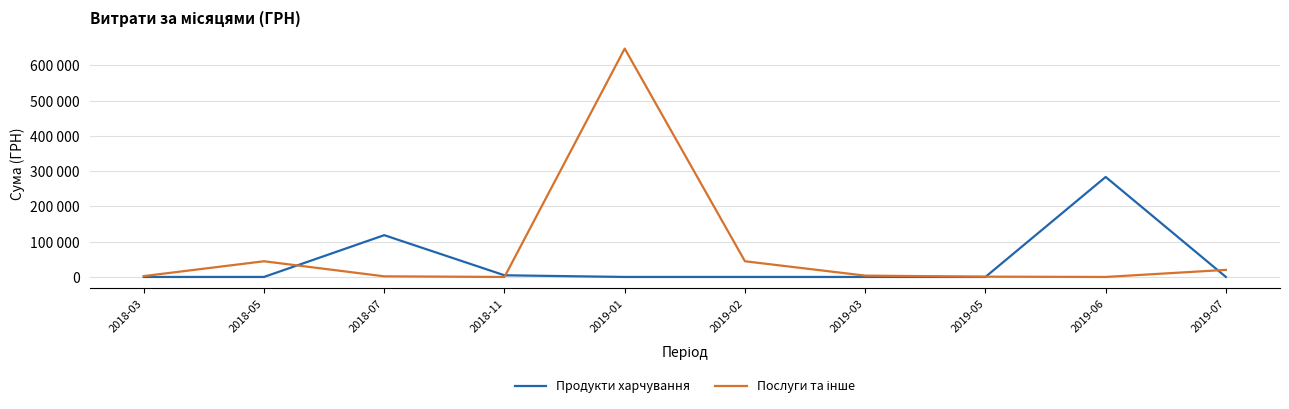

At how many categories does at least one series exceed 434344?

1